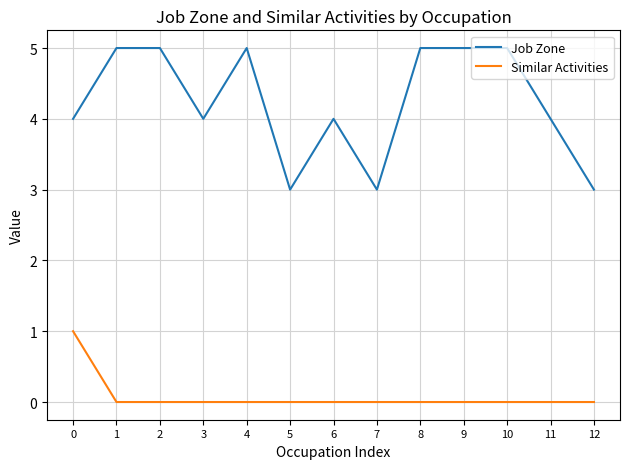

Which series has the largest total across all categories?

Job Zone